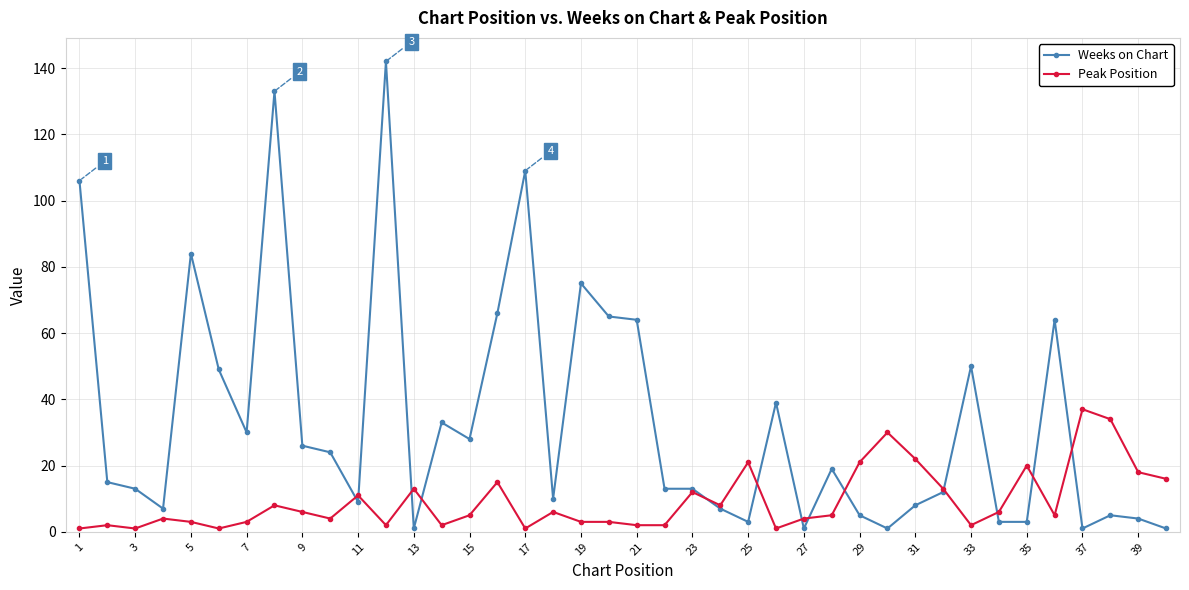

What is the lowest value of the Weeks on Chart series?

1